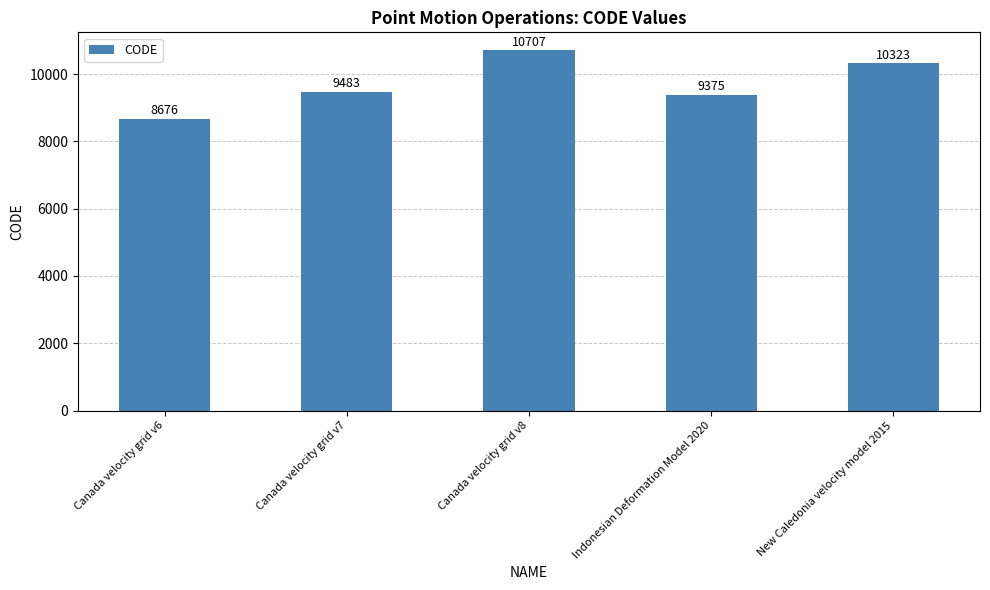

Which label corresponds to the largest value in the chart?

Canada velocity grid v8